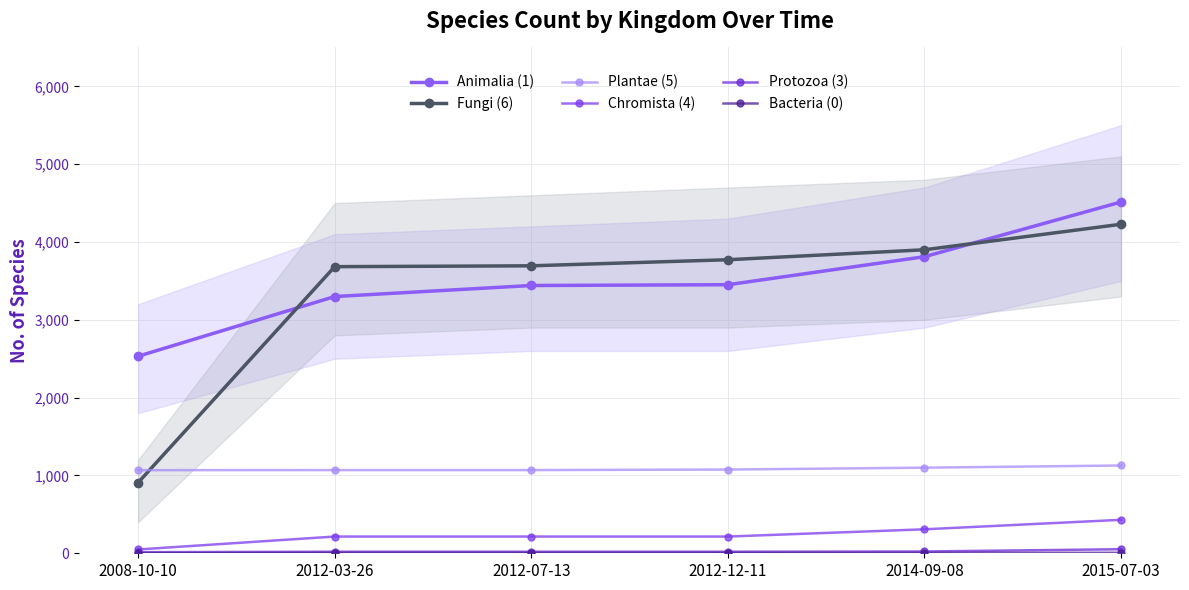

What are all the series names shown in the legend?

Animalia (1), Fungi (6), Plantae (5), Chromista (4), Protozoa (3), Bacteria (0)